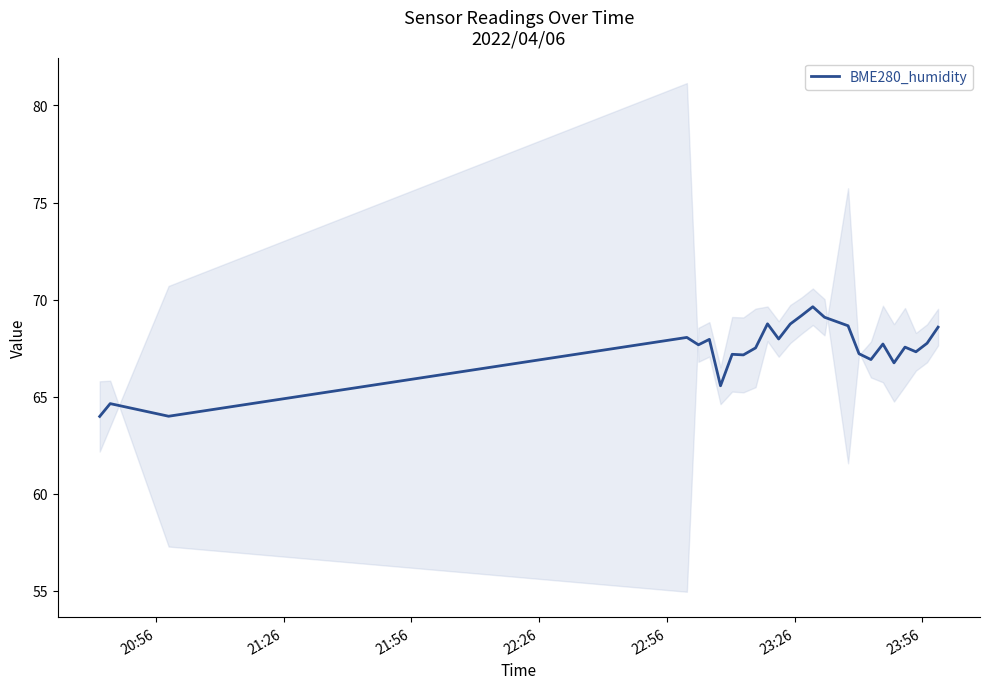

What is the maximum value for BME280_humidity?

69.6